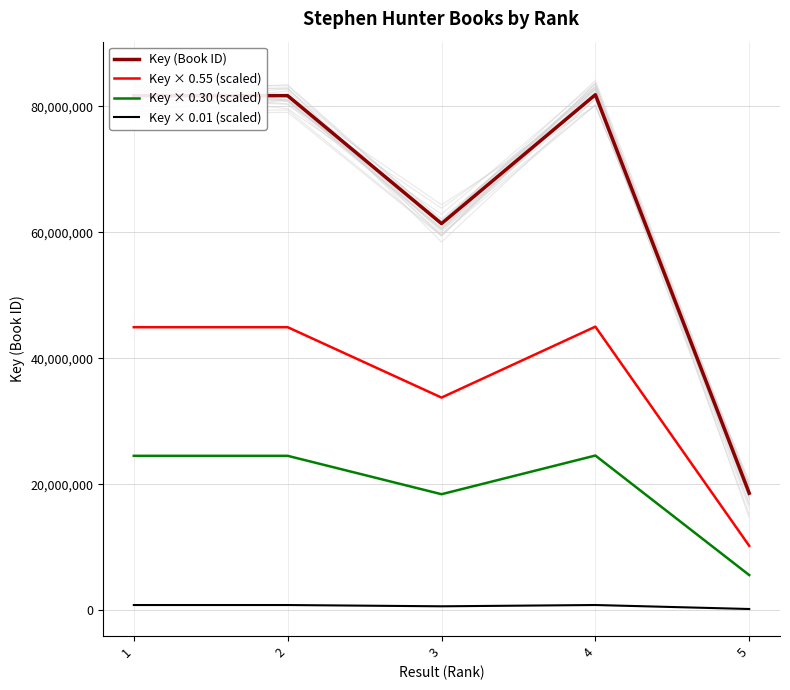

Reading right to left, transcribe all the data shown in this chart.

Key (Book ID): 5=18575027.0	4=81864870.0	3=61388586.0	2=81713182.0	1=81714171.0
Key × 0.55 (scaled): 5=10216264.9	4=45025678.5	3=33763722.3	2=44942250.1	1=44942794.1
Key × 0.30 (scaled): 5=5572508.1	4=24559461.0	3=18416575.8	2=24513954.6	1=24514251.3
Key × 0.01 (scaled): 5=185750.3	4=818648.7	3=613885.9	2=817131.8	1=817141.7